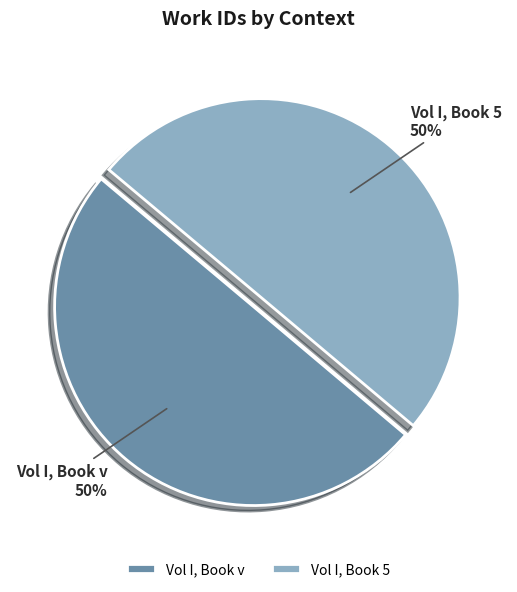

Is it true that Vol I, Book 5 is 50% of the pie?

True